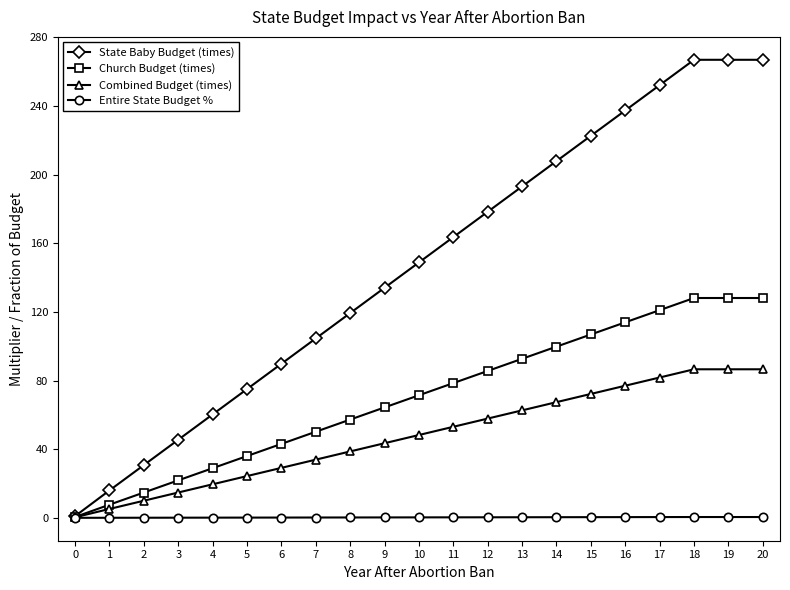

What is the sum of the Entire State Budget % values at 2 and 15?

0.4